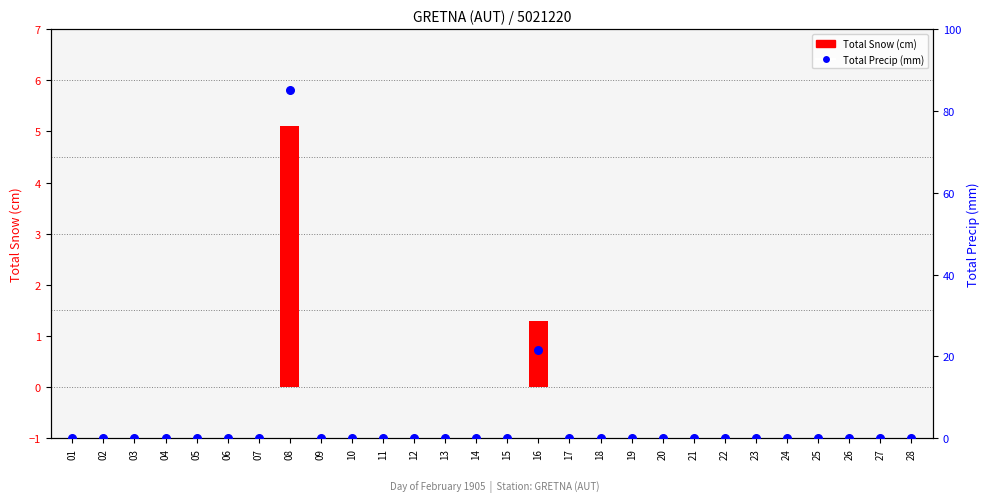

Is the value of Total Snow (cm) at 19 greater than the value of Total Precip (mm) at 02?

No